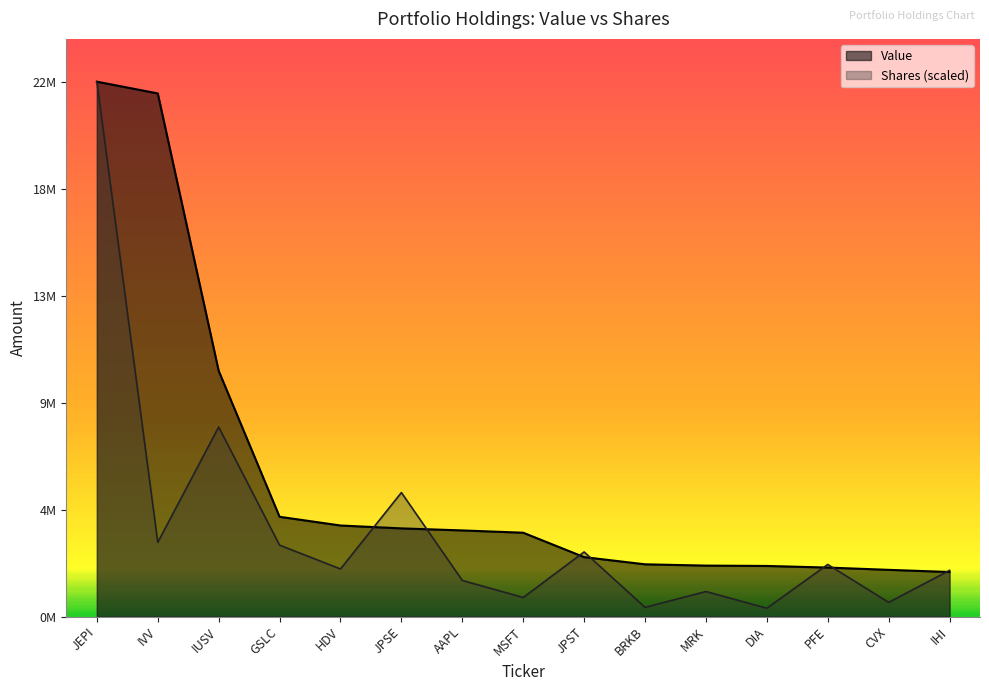

The value of Value at CVX is 2837862.3. True or false?

False